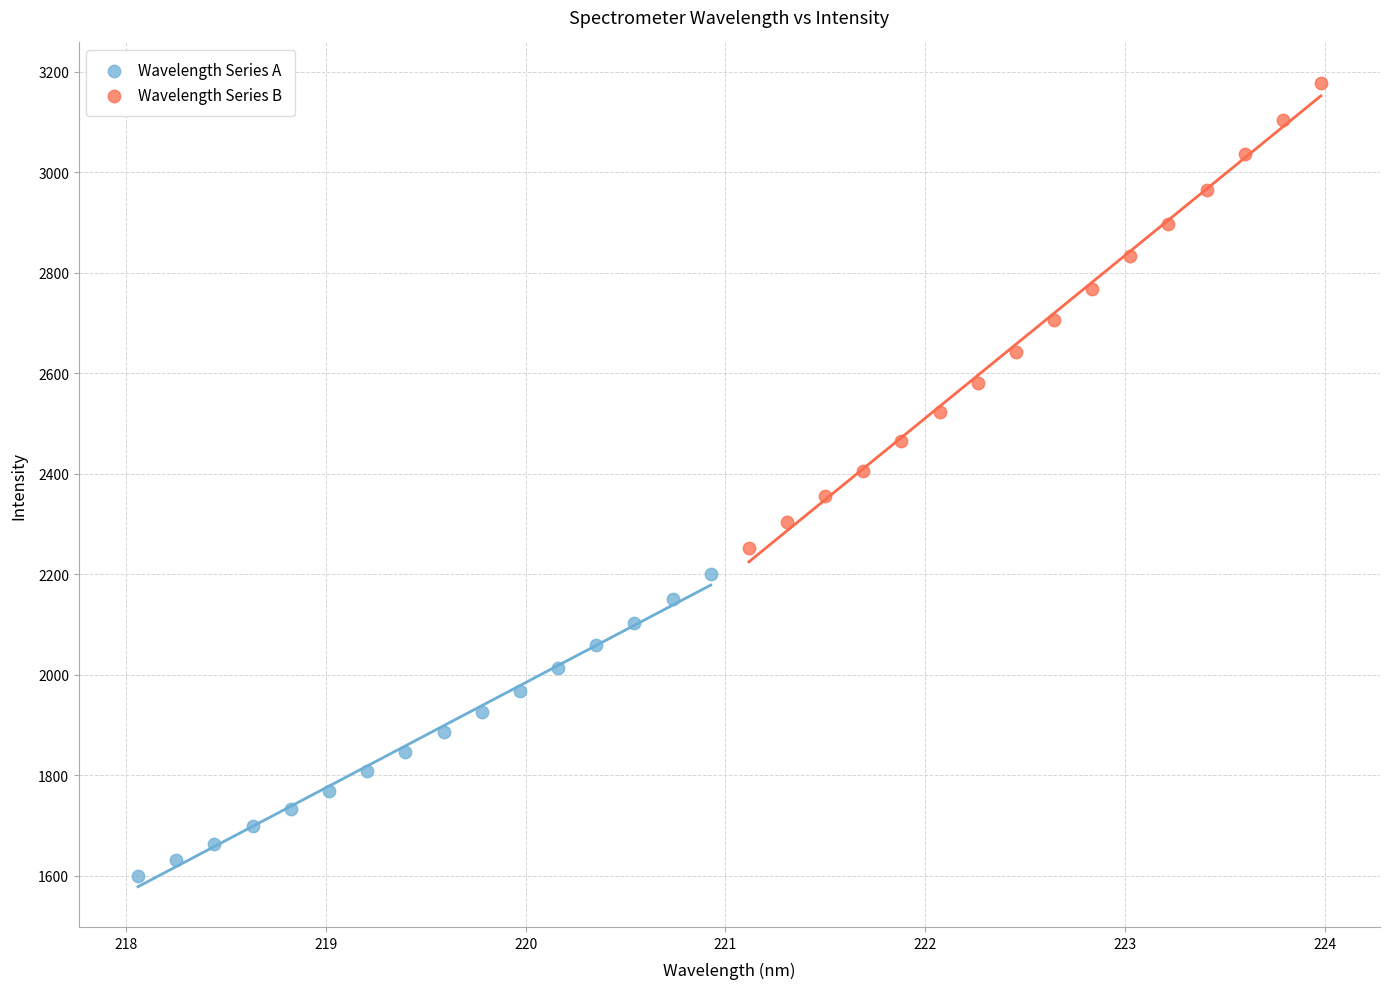

Which series has the widest spread of Y values?

Wavelength Series B